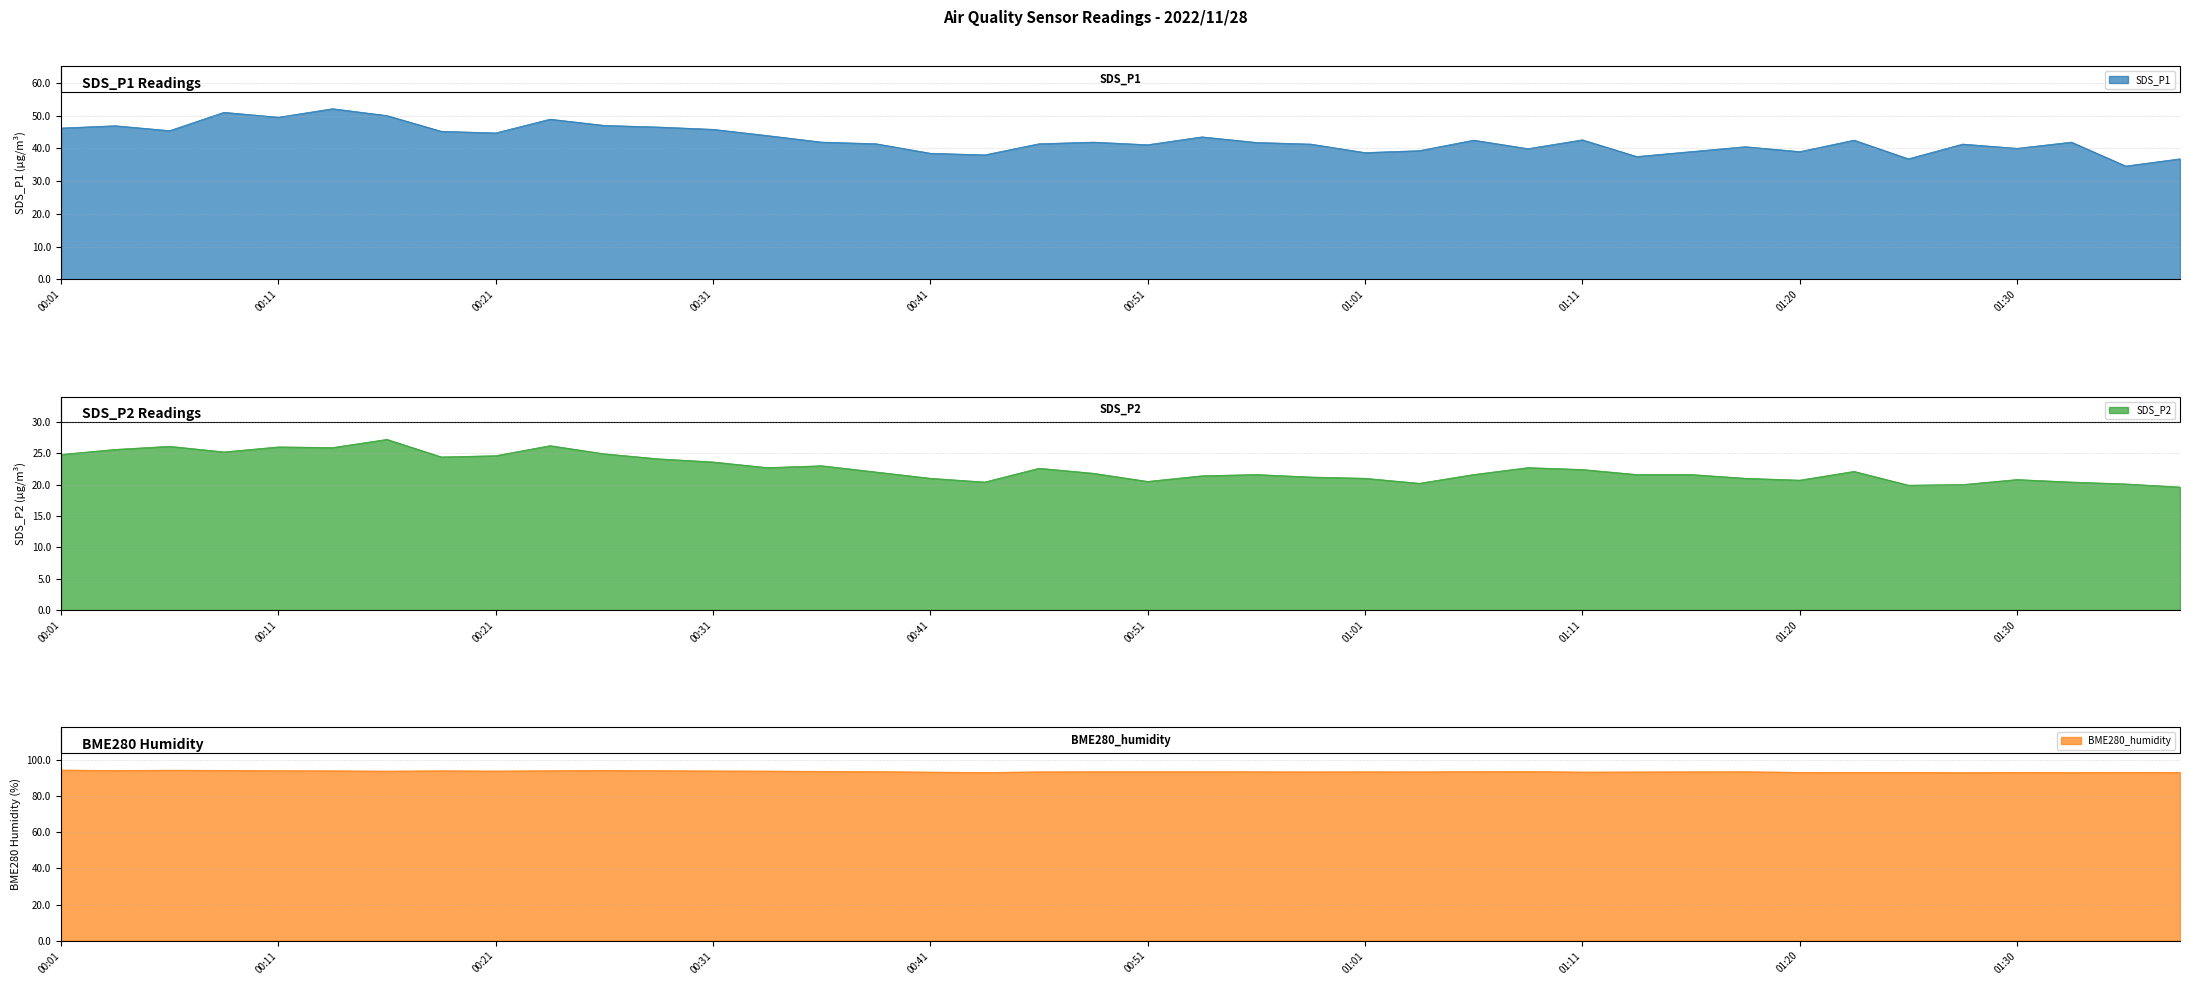

Rank the series by their maximum value, from lowest to highest.

SDS_P2, SDS_P1, BME280_humidity